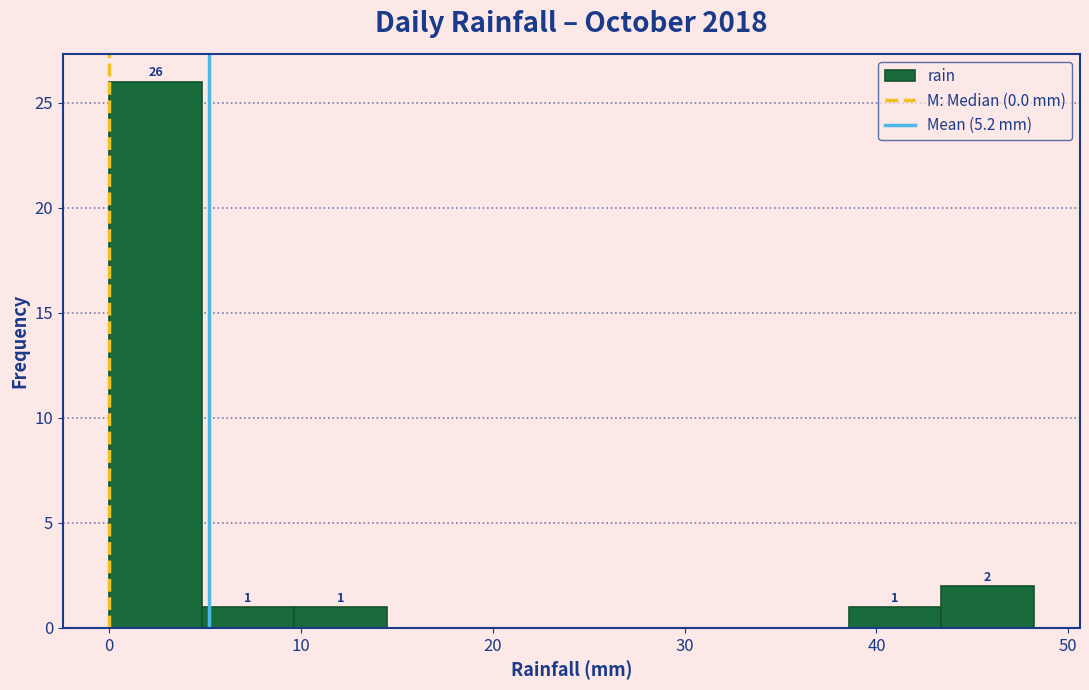

Over which range of the x-axis is the bar tallest?

0 to 5